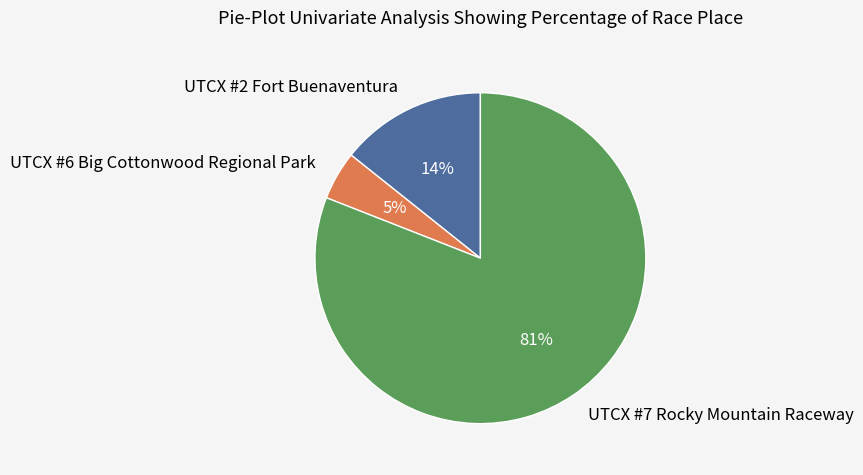

Is the sum of UTCX #7 Rocky Mountain Raceway and UTCX #6 Big Cottonwood Regional Park greater than half?

Yes